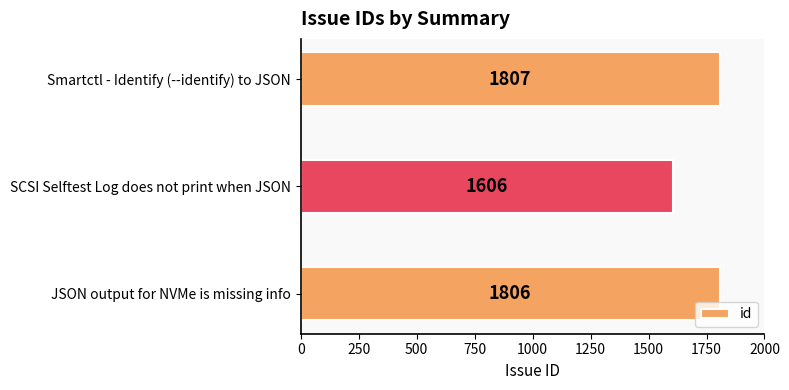

Is it true that the value at JSON output for NVMe is missing info is 2791?

False